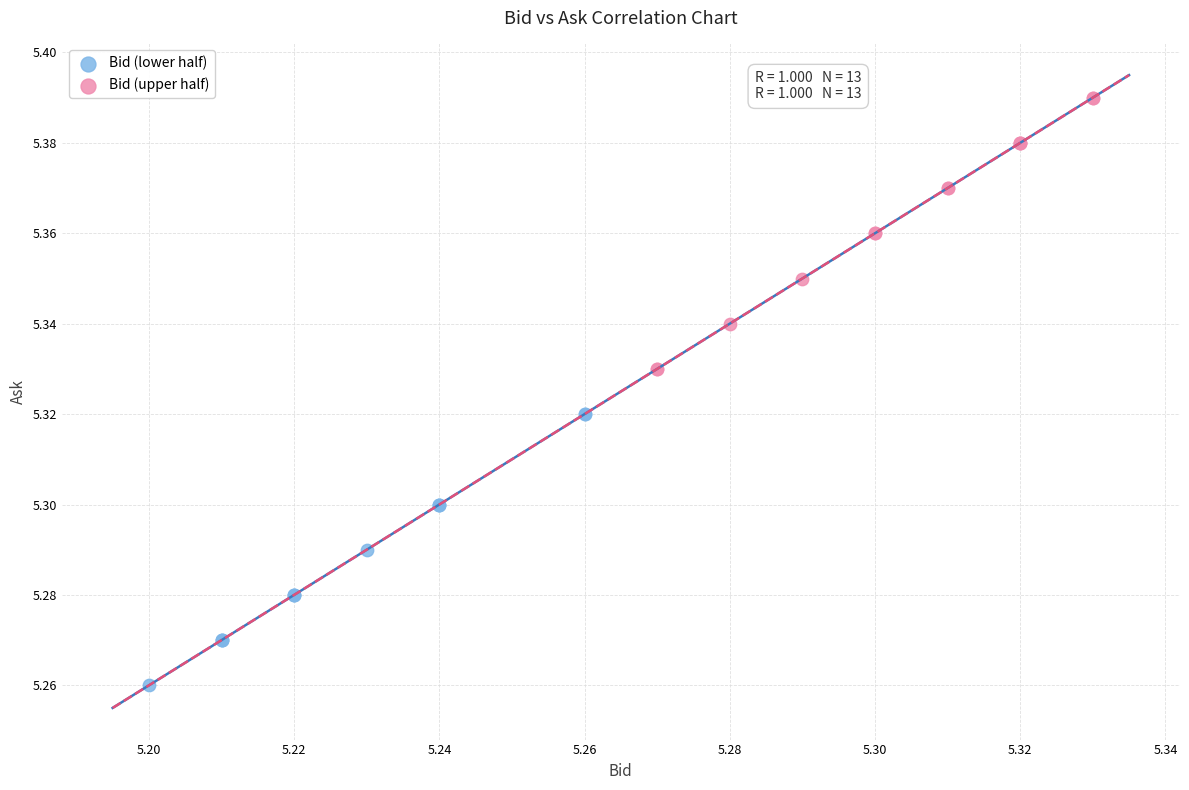

Which series reaches the minimum Y coordinate?

Bid (lower half)